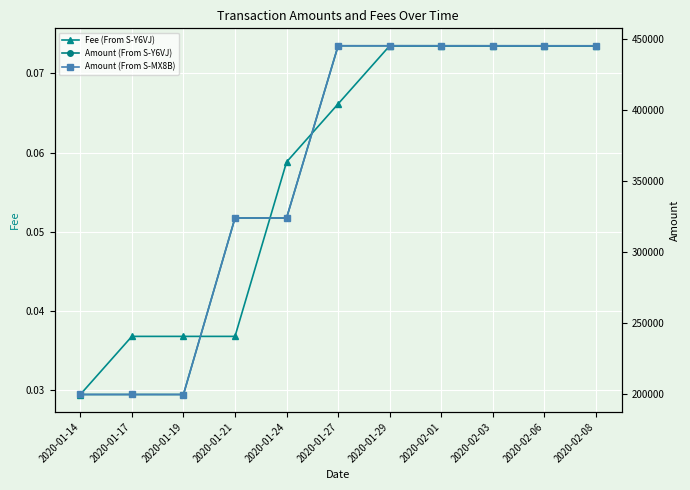

Where is Amount (From S-MX8B) nearest to the value 322479?

2020-01-24